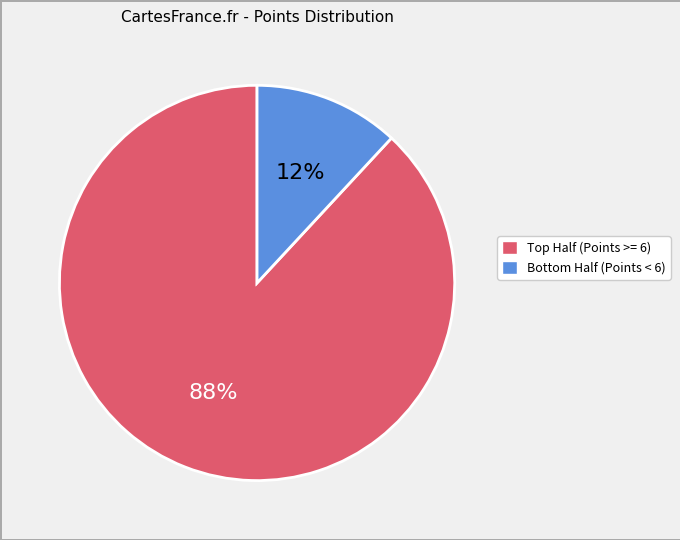

To the nearest percent, what is the average slice percentage?

50%